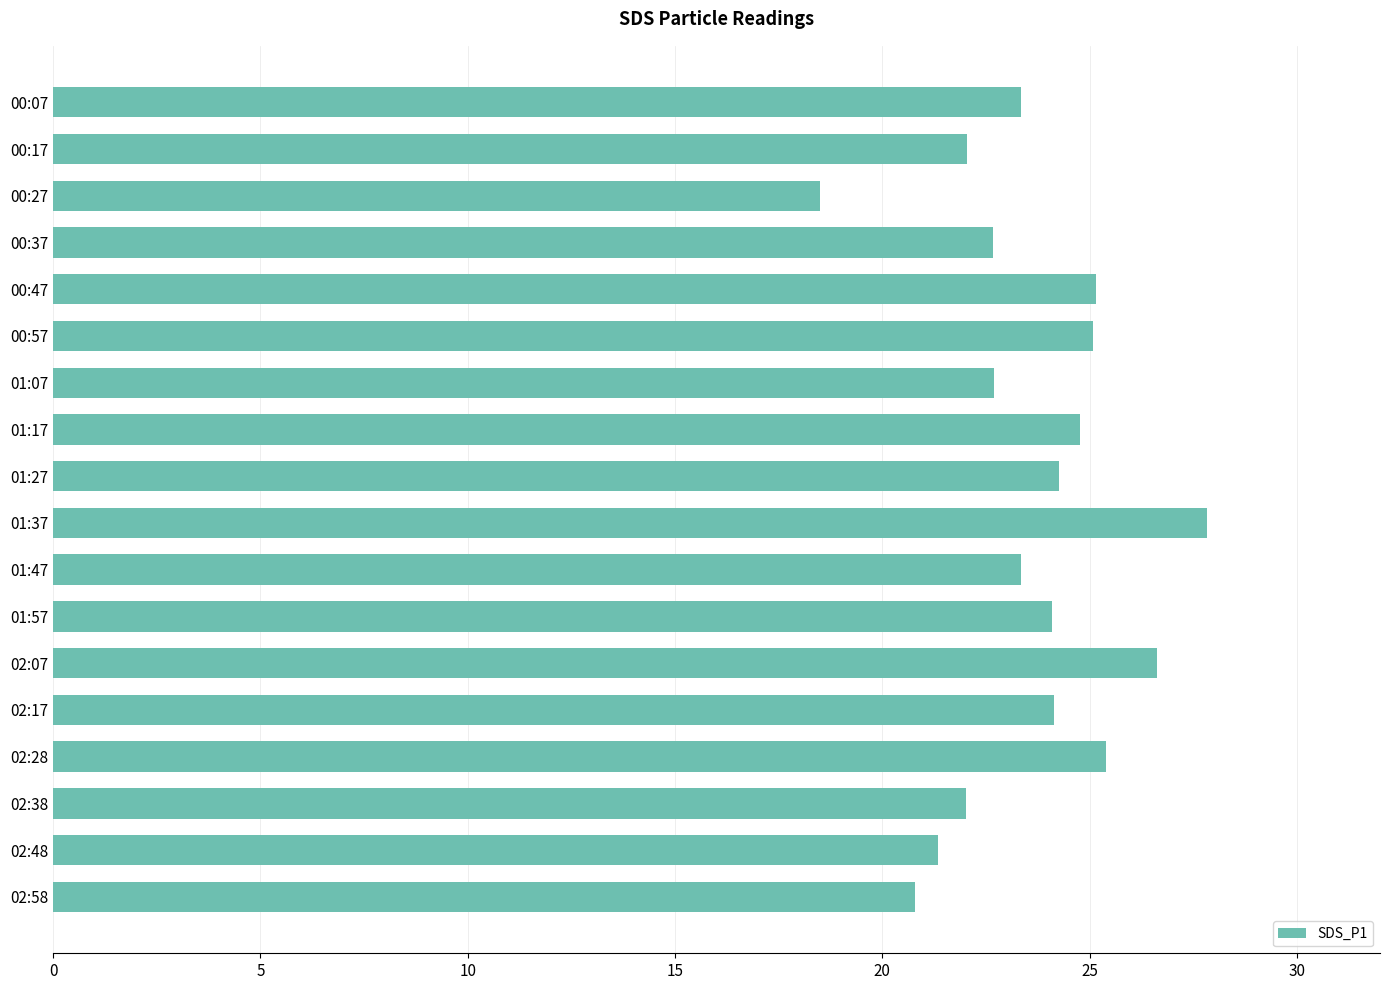

What is the difference between the second highest and second lowest values?

5.8